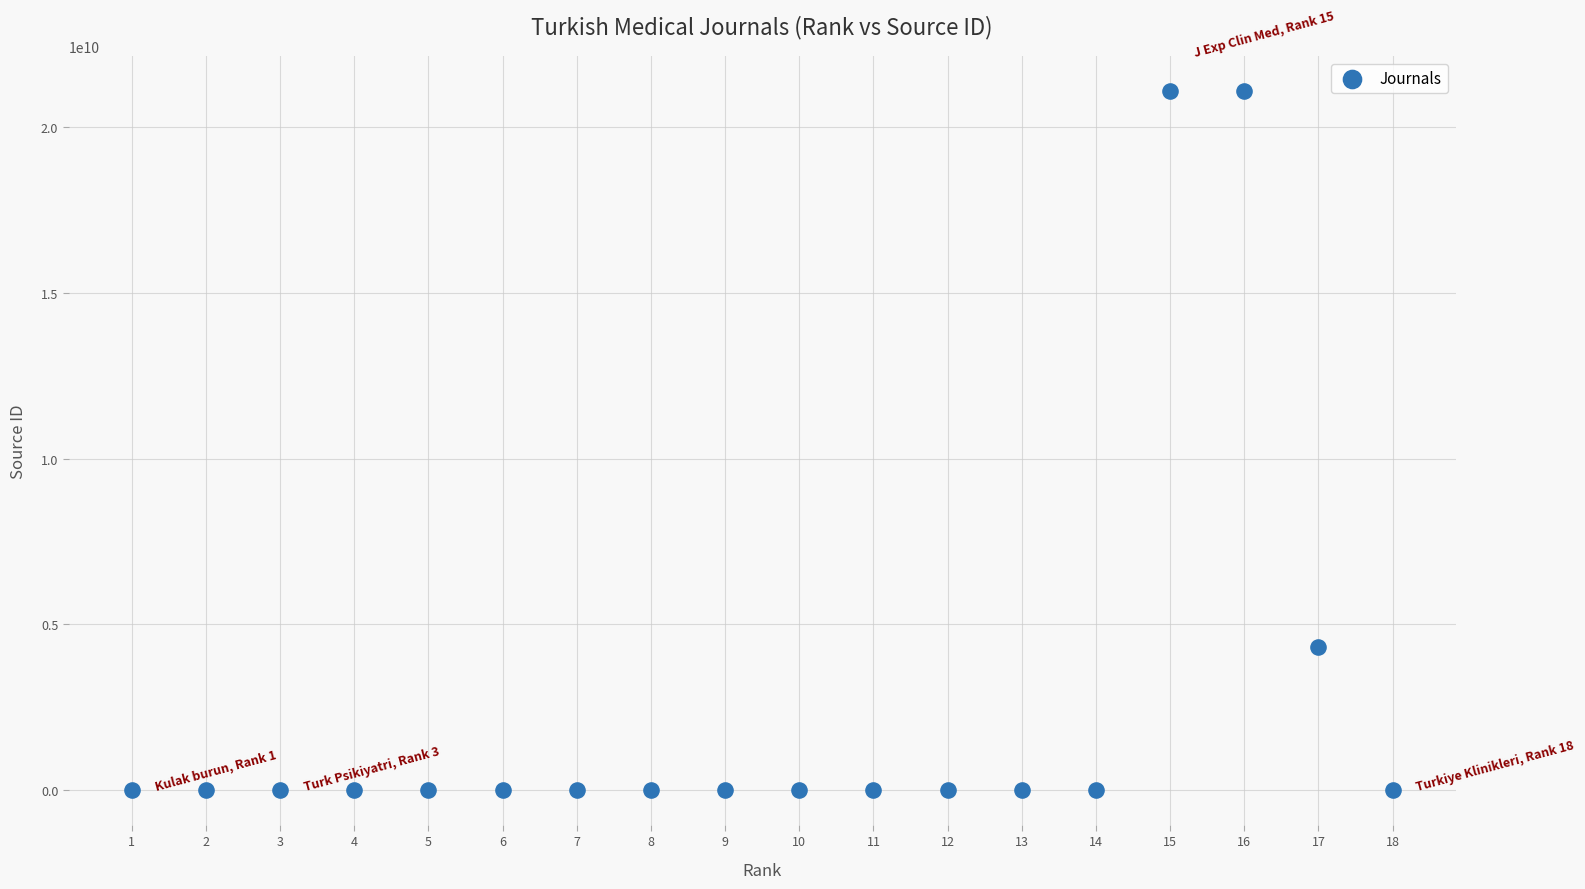

What is the range of X values (max minus min)?

17